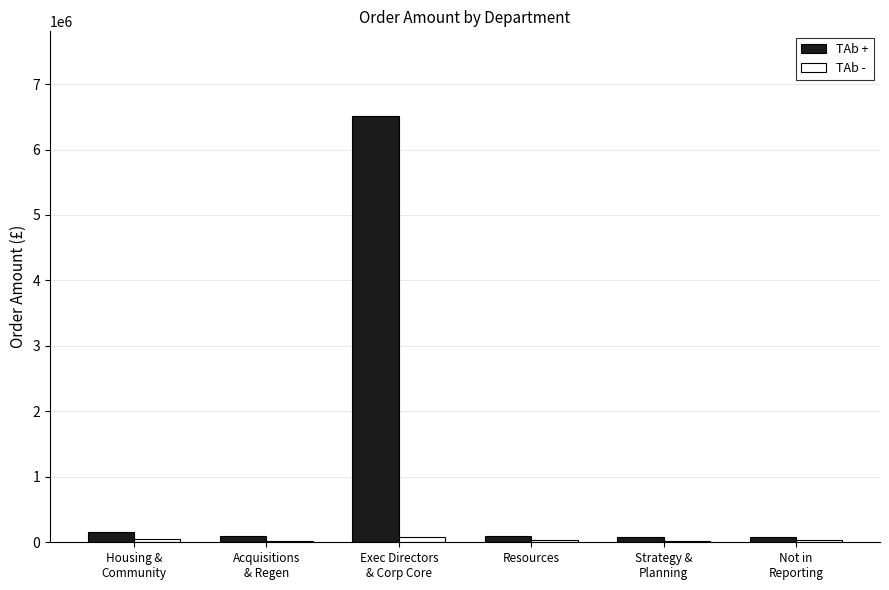

What is the sum of all TAb + values?

7021693.2